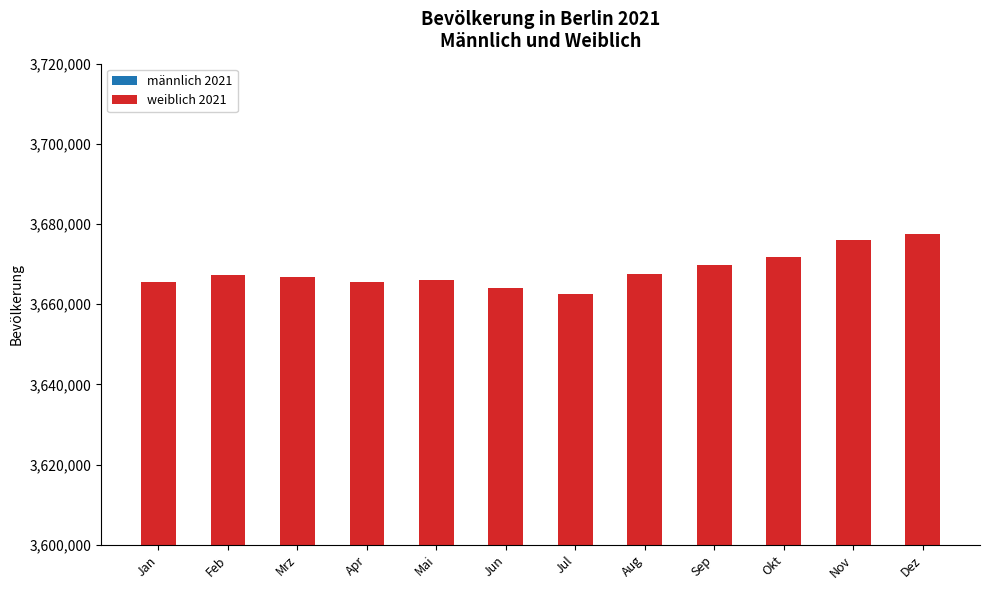

Is it true that weiblich 2021 equals 1863153 at Mai?

True